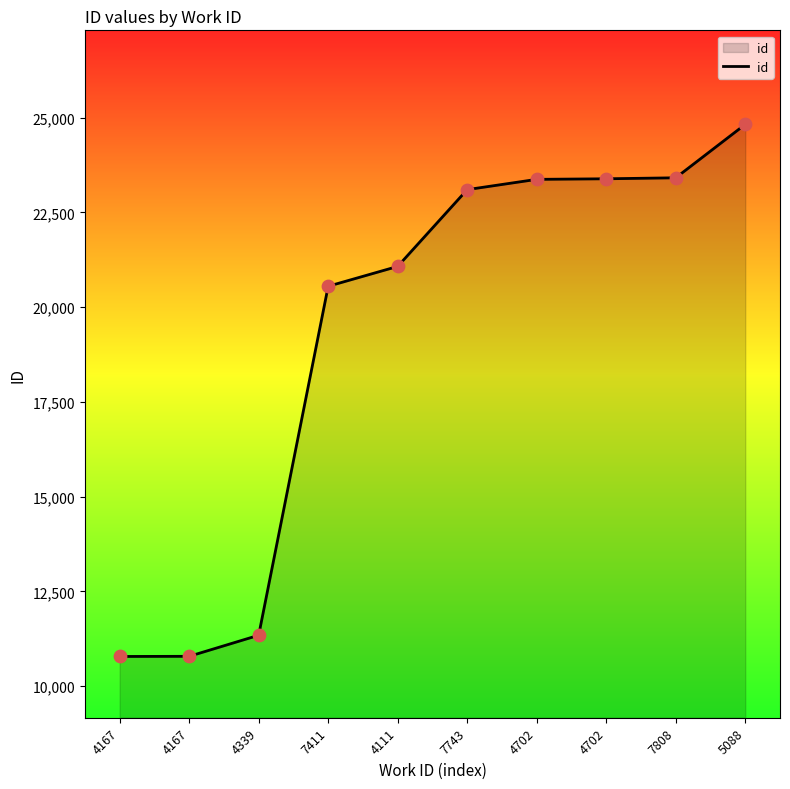

Approximately how many times larger is the value at 7411 compared to 4339?

1.8